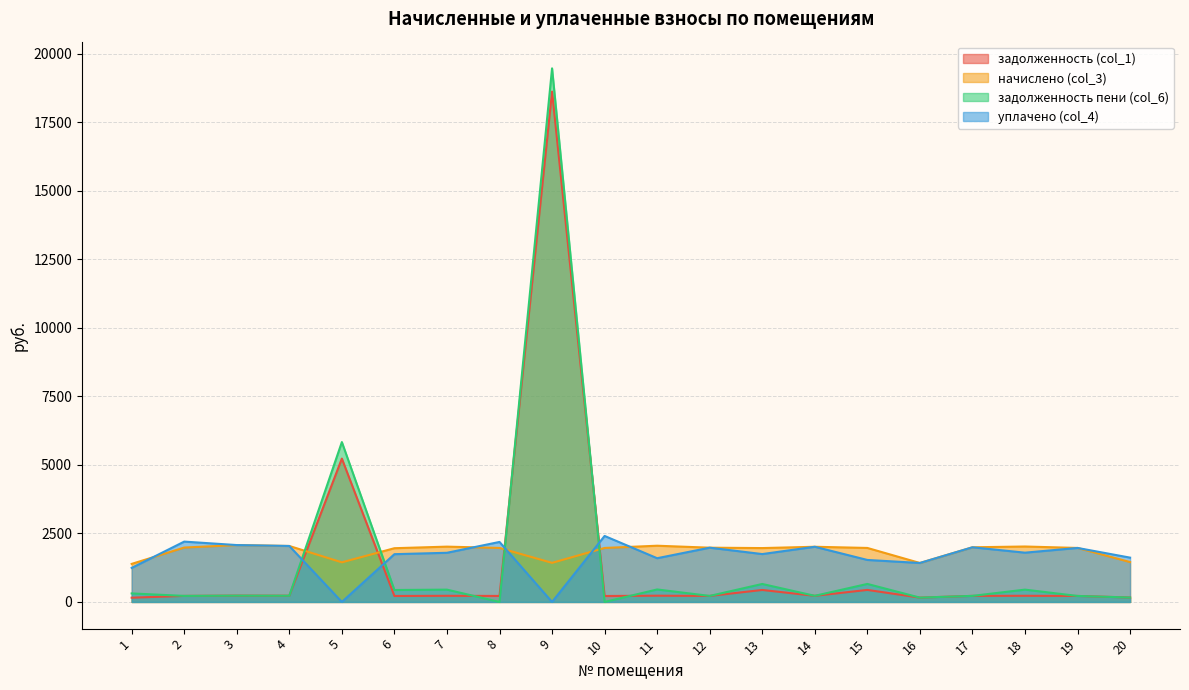

In начислено (col_3), how many points are higher than both neighbors (excluding endpoints)?

5